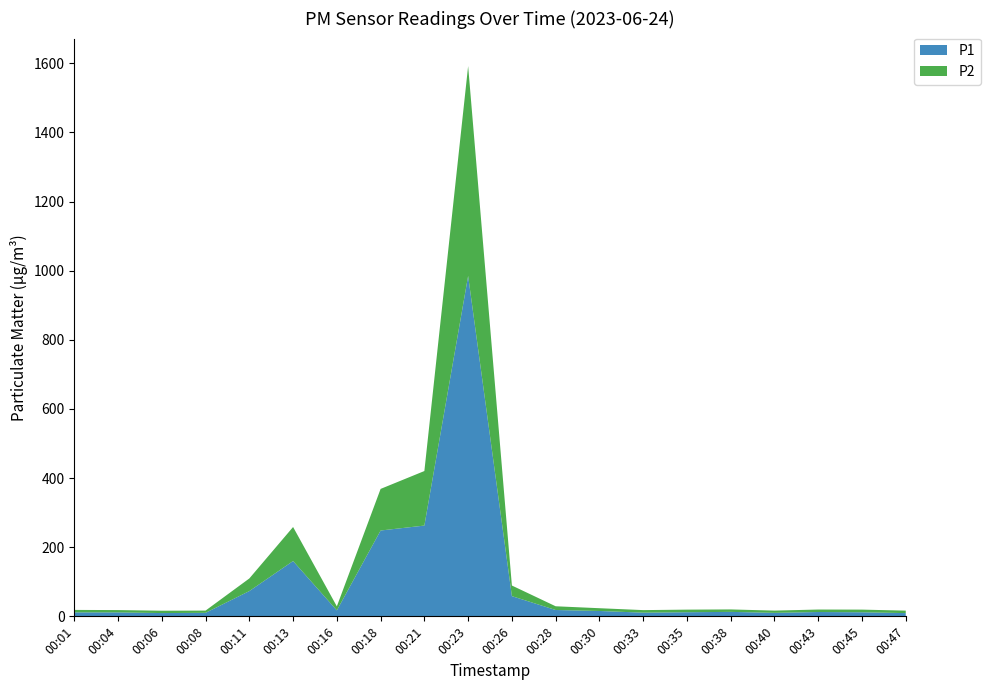

Reading right to left, list all the values displayed in this chart.

P1: 00:47=9.4	00:45=11.8	00:43=12.5	00:40=10.1	00:38=12.9	00:35=11.9	00:33=10.7	00:30=15.5	00:28=18.4	00:26=58.5	00:23=984.8	00:21=262.6	00:18=248.3	00:16=17.2	00:13=160.0	00:11=73.1	00:08=10.2	00:06=9.5	00:04=11.4	00:01=11.5
P2: 00:47=7.1	00:45=7.7	00:43=7.2	00:40=6.5	00:38=7.1	00:35=7.5	00:33=7.4	00:30=8.0	00:28=10.8	00:26=30.7	00:23=607.0	00:21=157.8	00:18=120.3	00:16=11.7	00:13=98.4	00:11=36.5	00:08=6.5	00:06=6.8	00:04=6.7	00:01=7.1